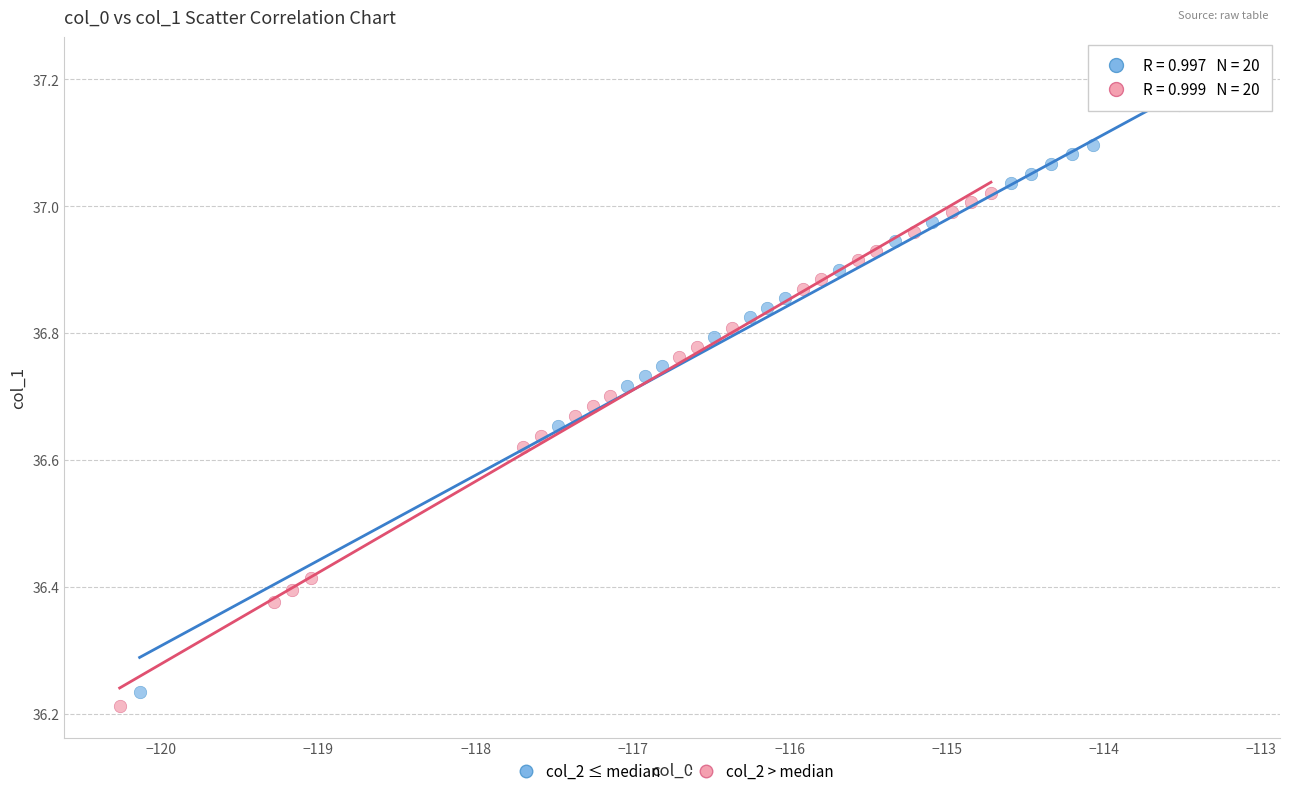

Which series contains the highest Y value?

col_2 ≤ median